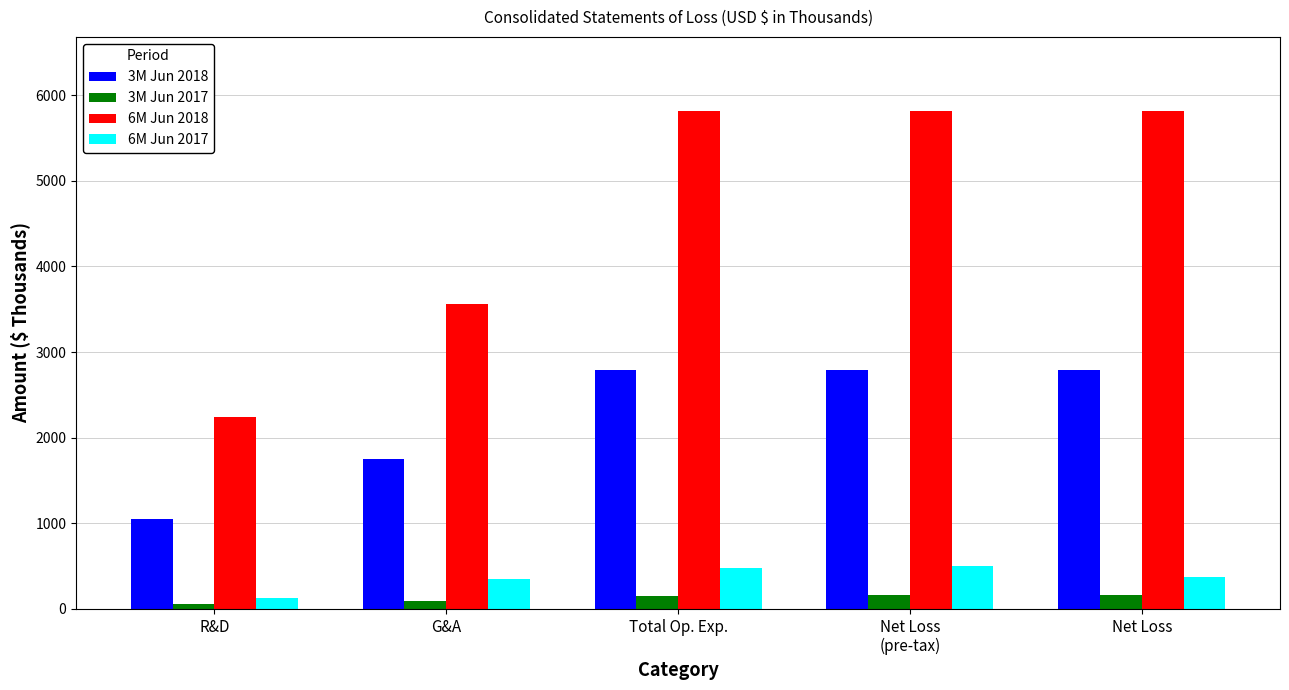

How many categories are shown in the chart?

5